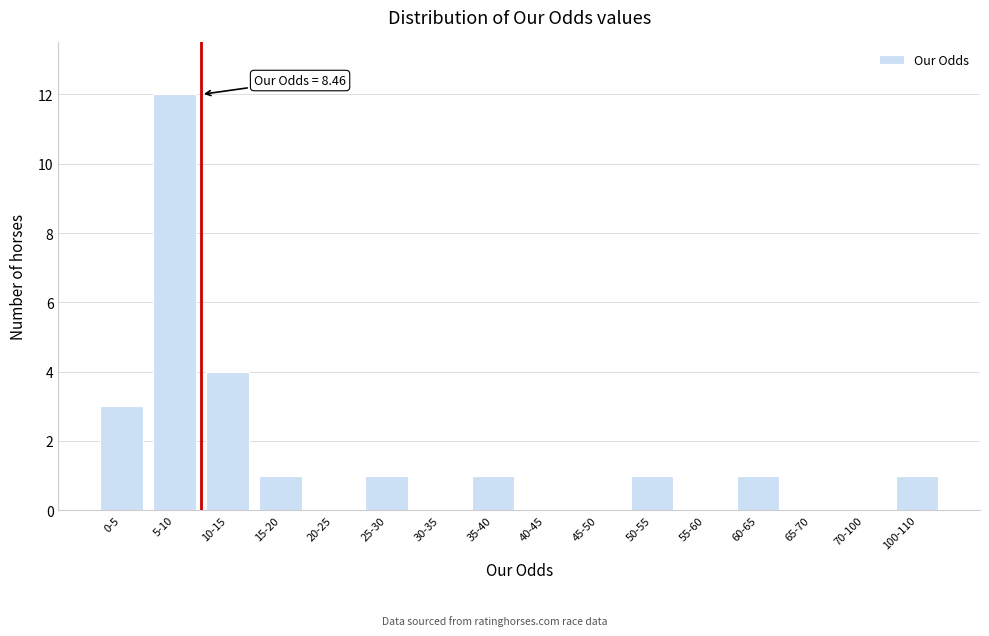

Reading right to left, transcribe all the data shown in this chart.

100-110=1	70-100=0	65-70=0	60-65=1	55-60=0	50-55=1	45-50=0	40-45=0	35-40=1	30-35=0	25-30=1	20-25=0	15-20=1	10-15=4	5-10=12	0-5=3